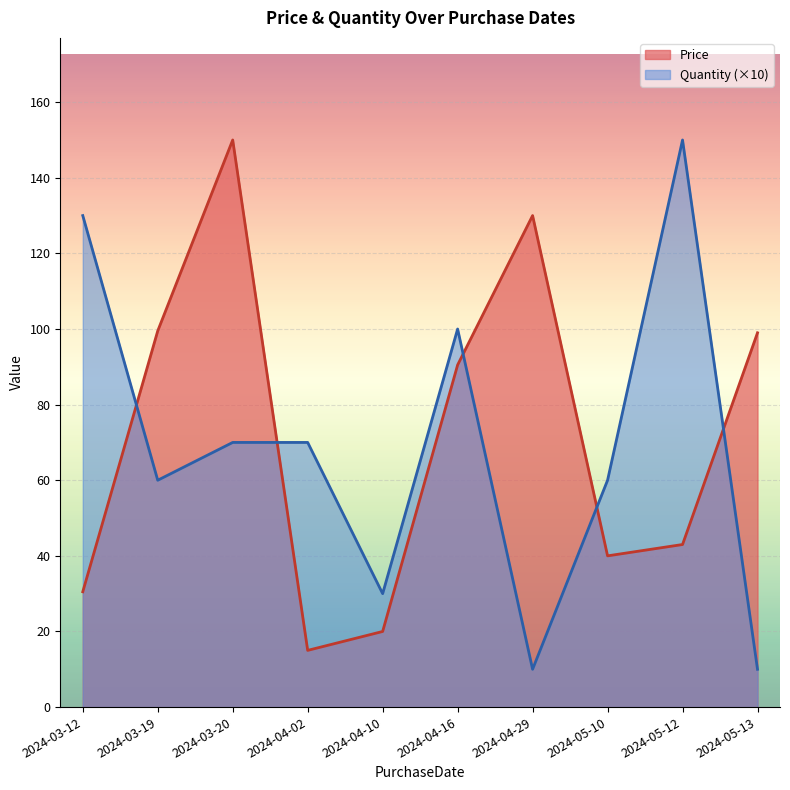

True or false: Quantity (×10) and Price cross at least once.

True